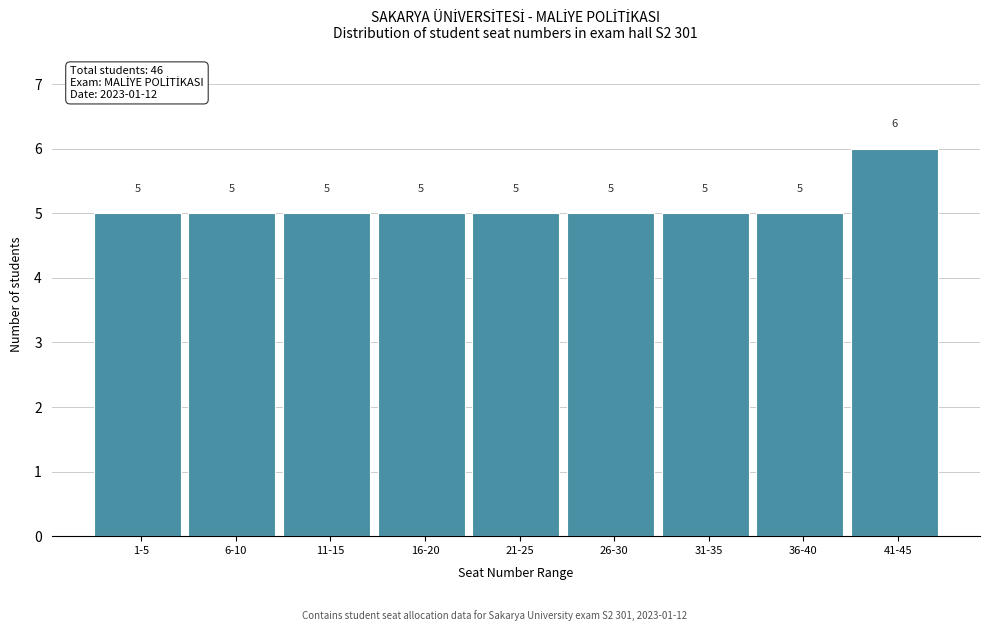

Reading right to left, list all the values displayed in this chart.

6	5	5	5	5	5	5	5	5